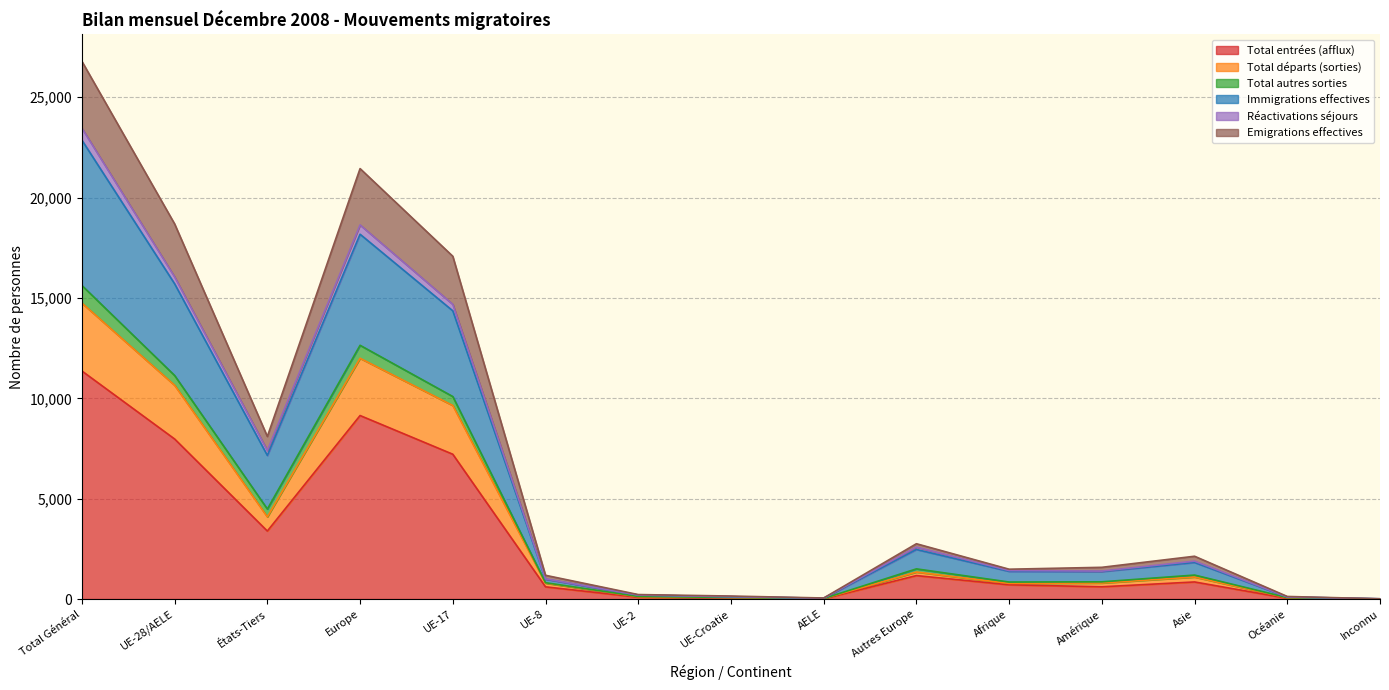

The Total entrées (afflux) series shows 3388 at États-Tiers. True or false?

True